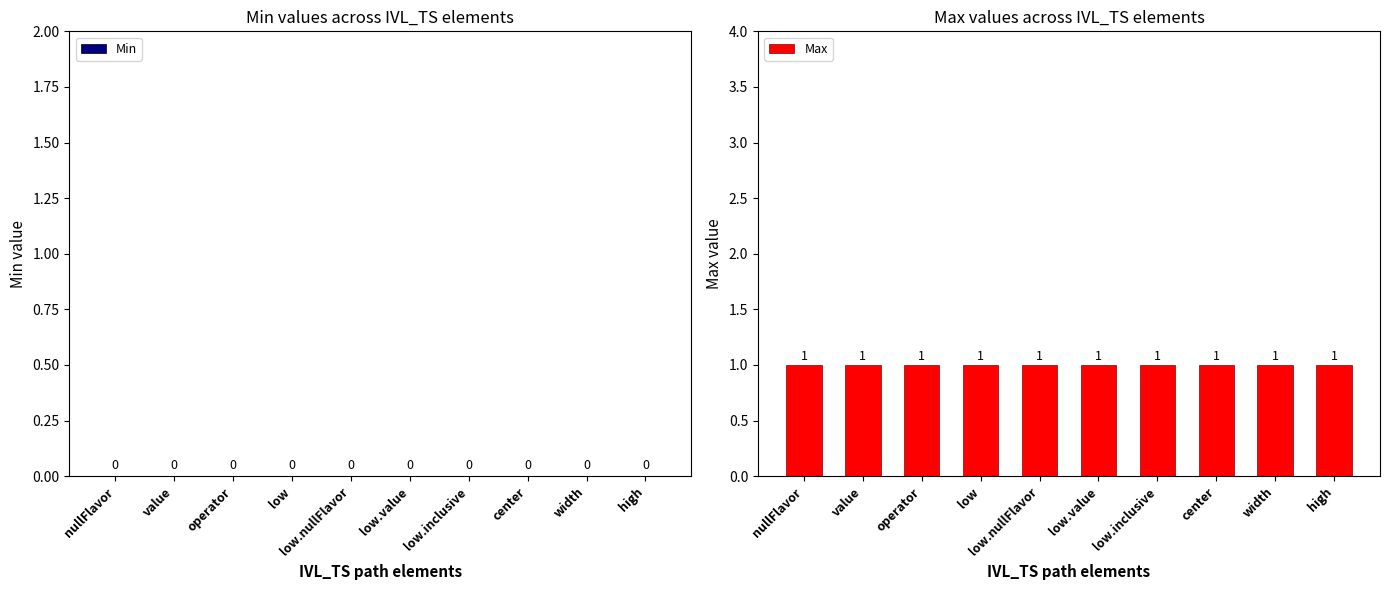

What is the label of the 1st bar from the right?

high